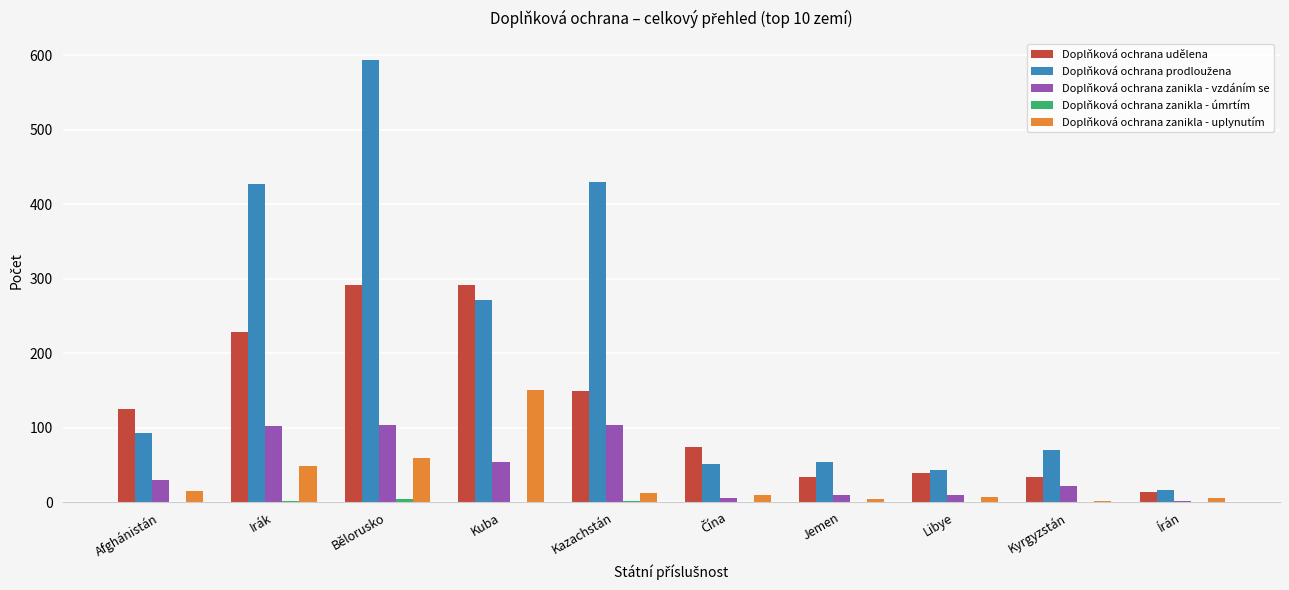

True or false: Doplňková ochrana zanikla - uplynutím has a value of 84 at Irák.

False